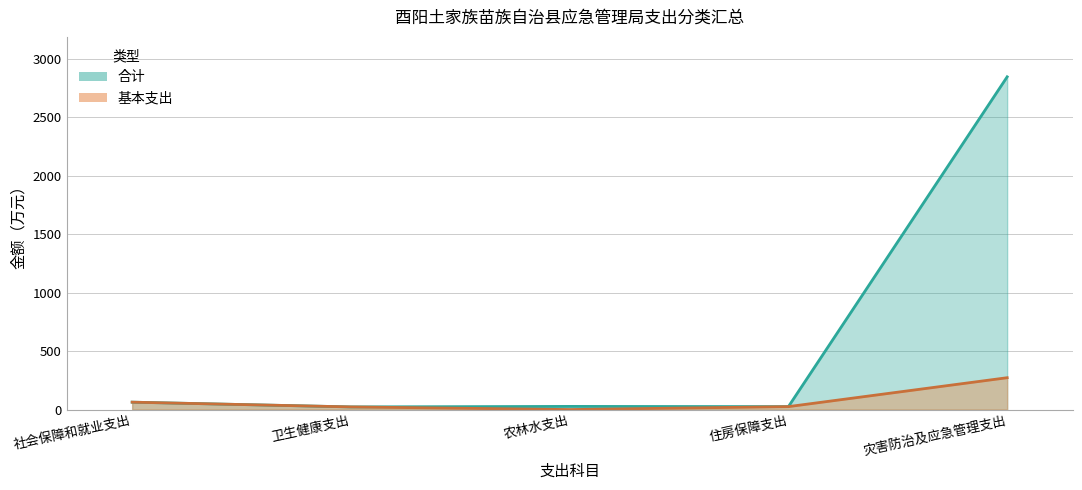

Is the value of 基本支出 at 卫生健康支出 greater than the value of 合计 at 灾害防治及应急管理支出?

No